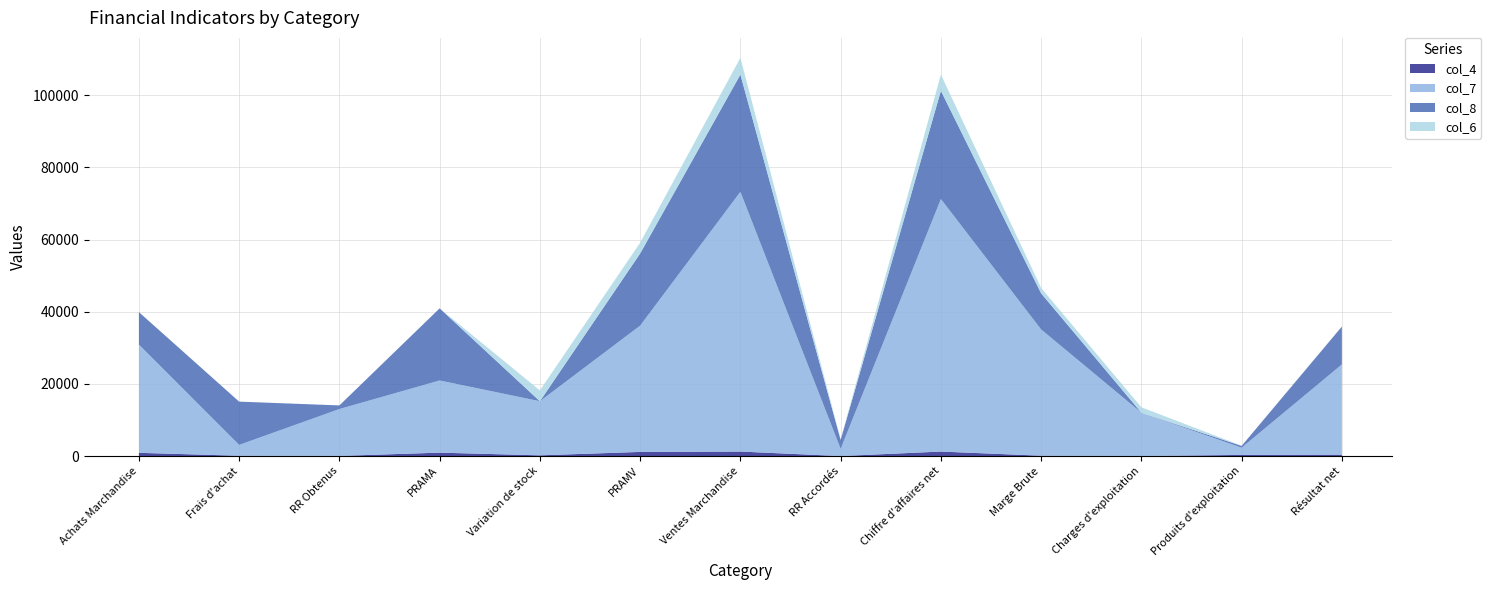

Reading left to right, what are all the values shown in this chart?

col_4: Achats Marchandise=900	Frais d'achat=90	RR Obtenus=40	PRAMA=950	Variation de stock=200	PRAMV=1150	Ventes Marchandise=1250	RR Accordés=0	Chiffre d'affaires net=1250	Marge Brute=100	Charges d'exploitation=20	Produits d'exploitation=320	Résultat net=400
col_7: Achats Marchandise=30000	Frais d'achat=3000	RR Obtenus=13000	PRAMA=20000	Variation de stock=15000	PRAMV=35000	Ventes Marchandise=72000	RR Accordés=2000	Chiffre d'affaires net=70000	Marge Brute=35000	Charges d'exploitation=12000	Produits d'exploitation=2000	Résultat net=25000
col_8: Achats Marchandise=9000	Frais d'achat=12000	RR Obtenus=1000	PRAMA=20000	Variation de stock=0	PRAMV=20000	Ventes Marchandise=32500	RR Accordés=2500	Chiffre d'affaires net=30000	Marge Brute=10000	Charges d'exploitation=0	Produits d'exploitation=500	Résultat net=10500
col_6: Achats Marchandise=0	Frais d'achat=0	RR Obtenus=0	PRAMA=0	Variation de stock=3000	PRAMV=3000	Ventes Marchandise=4650	RR Accordés=150	Chiffre d'affaires net=4500	Marge Brute=1500	Charges d'exploitation=1500	Produits d'exploitation=50	Résultat net=50